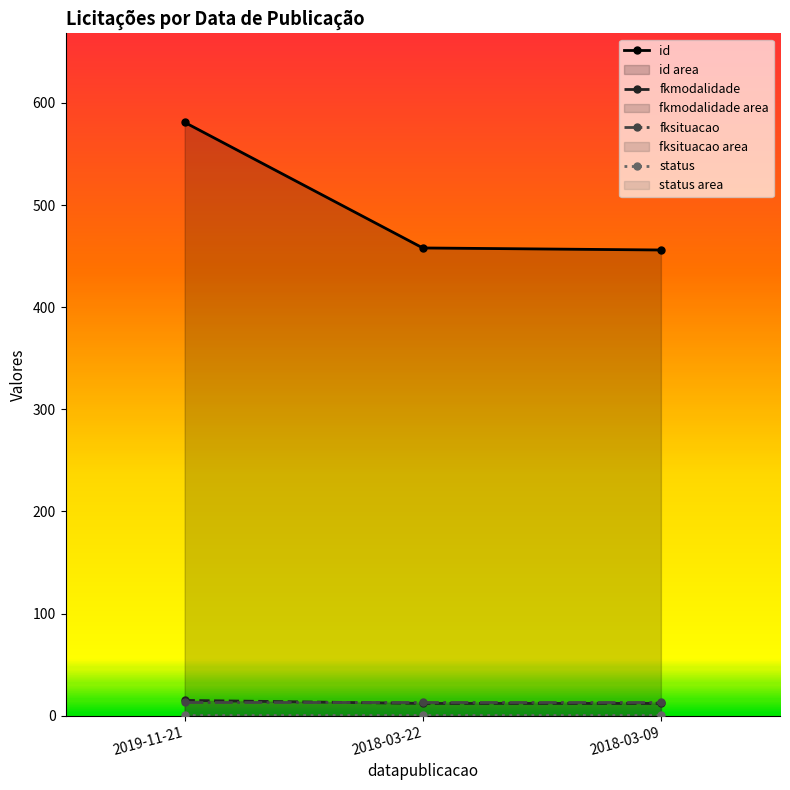

What are all the series names shown in the legend?

id, fkmodalidade, fksituacao, status